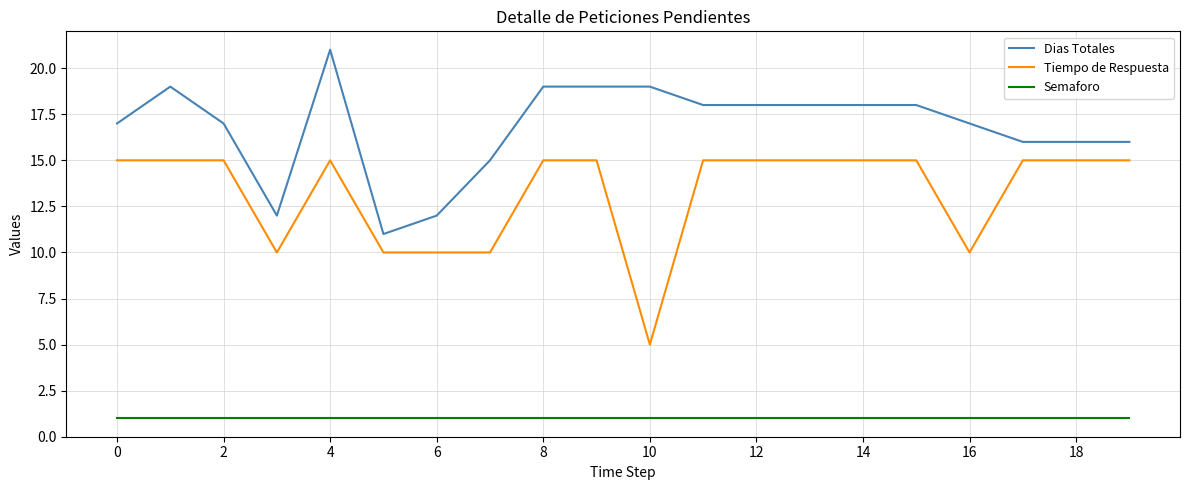

Rank the series by their maximum value, from lowest to highest.

Semaforo, Tiempo de Respuesta, Dias Totales